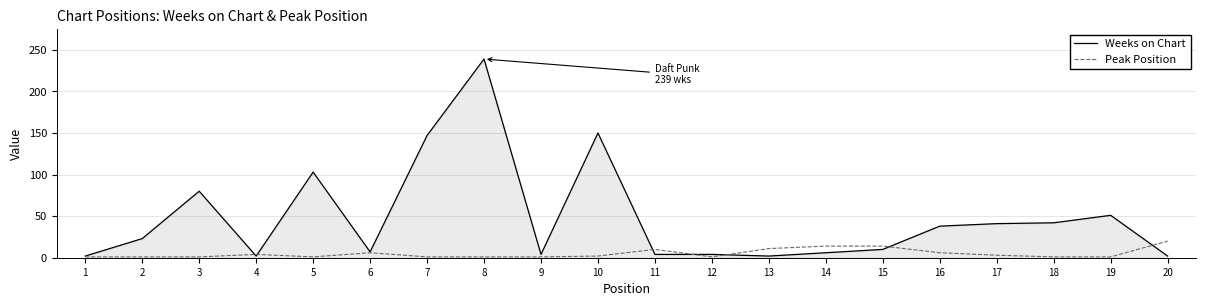

Which series ends up on top after the final intersection of Weeks on Chart and Peak Position?

Peak Position